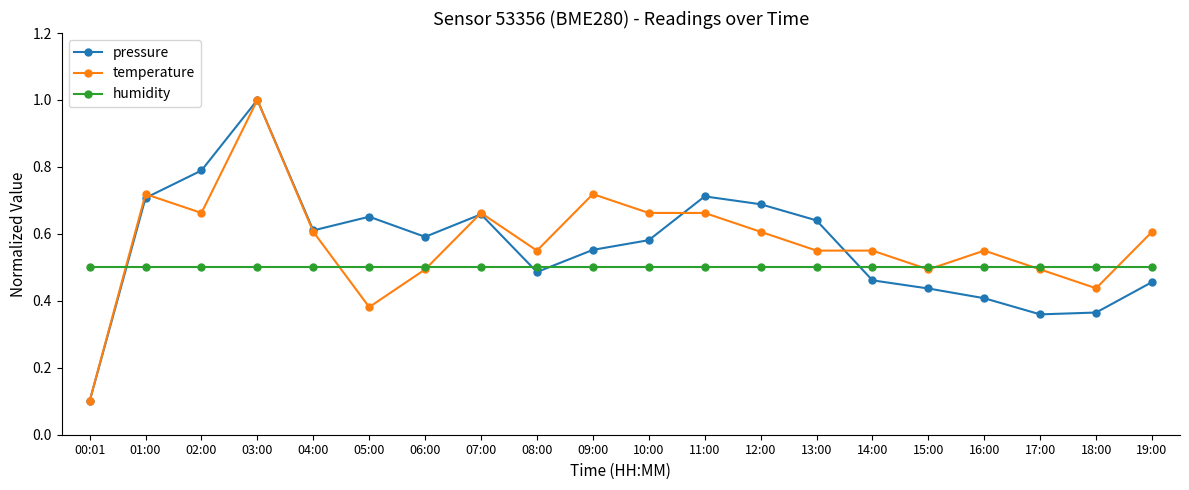

Where is the first local minimum for temperature?

02:00